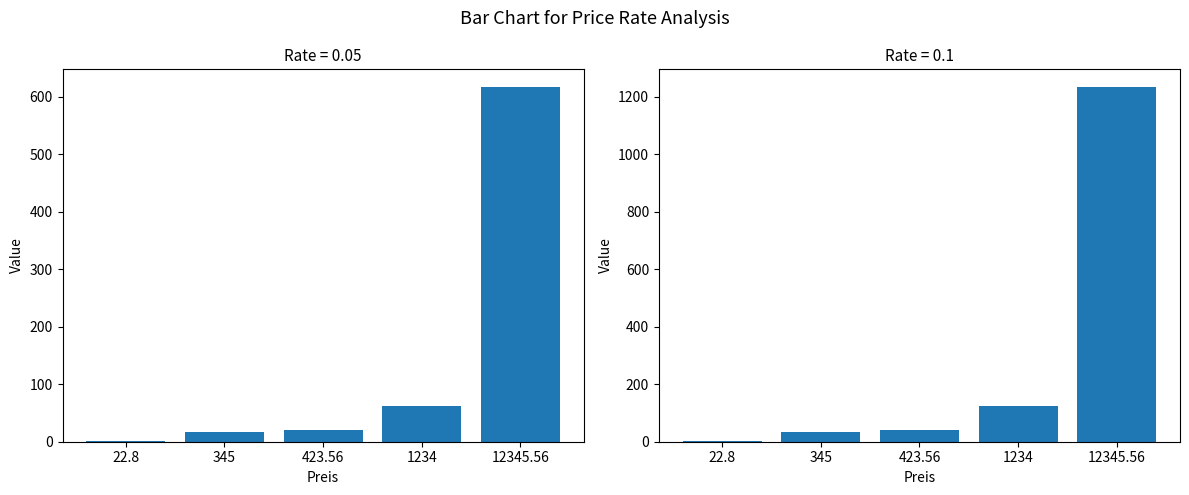

At 1234, list the series in order from smallest to largest.

0.05, 0.1